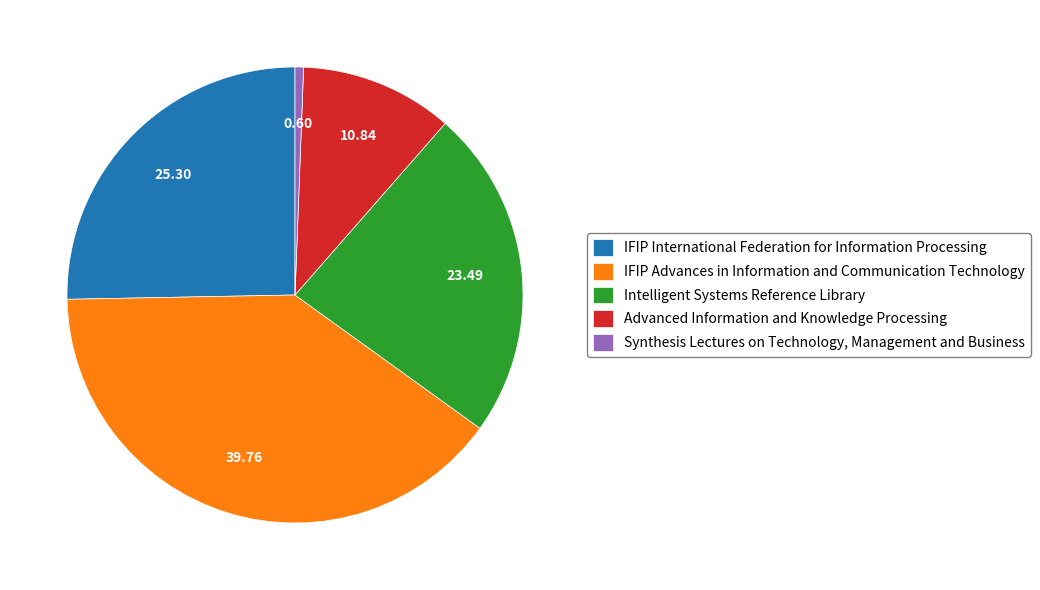

Does any single category account for the majority?

No